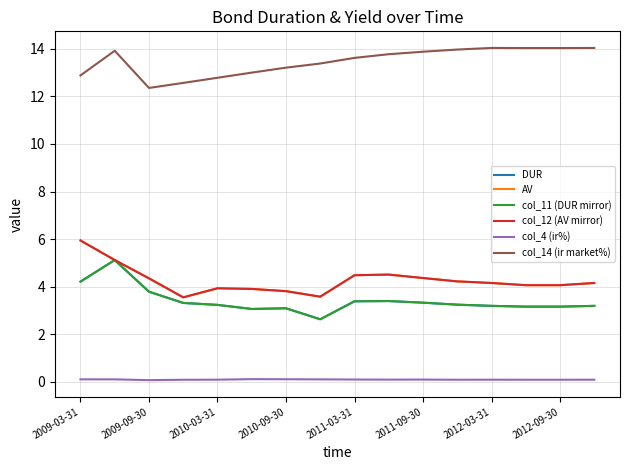

What is the smallest value displayed?

0.1